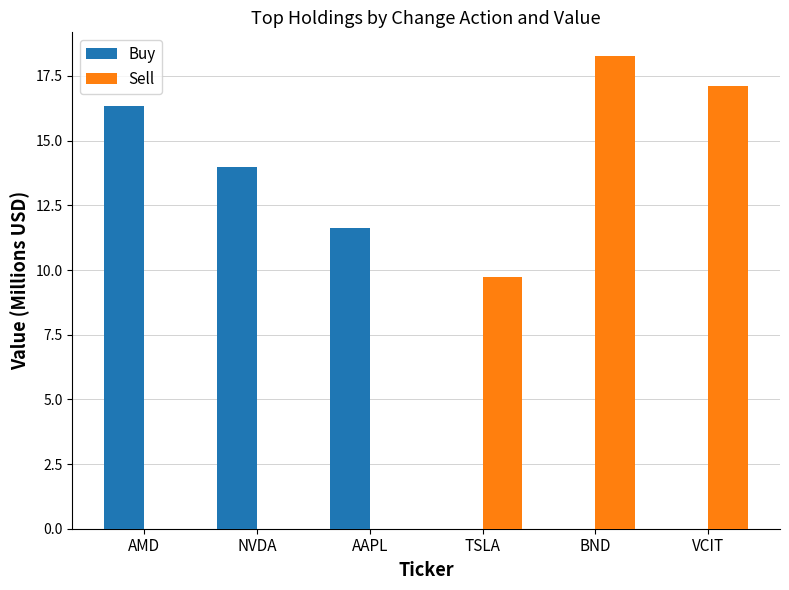

What is the approximate value of Sell at TSLA?

9.7